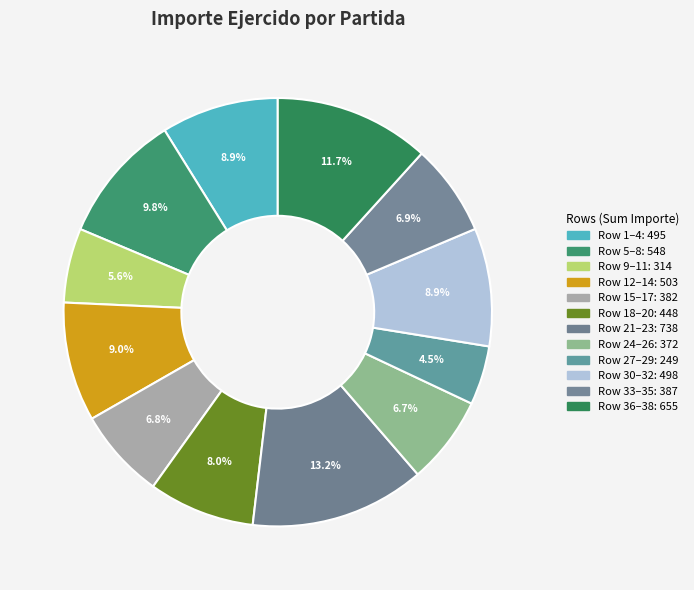

How many slices are in this pie chart?

12